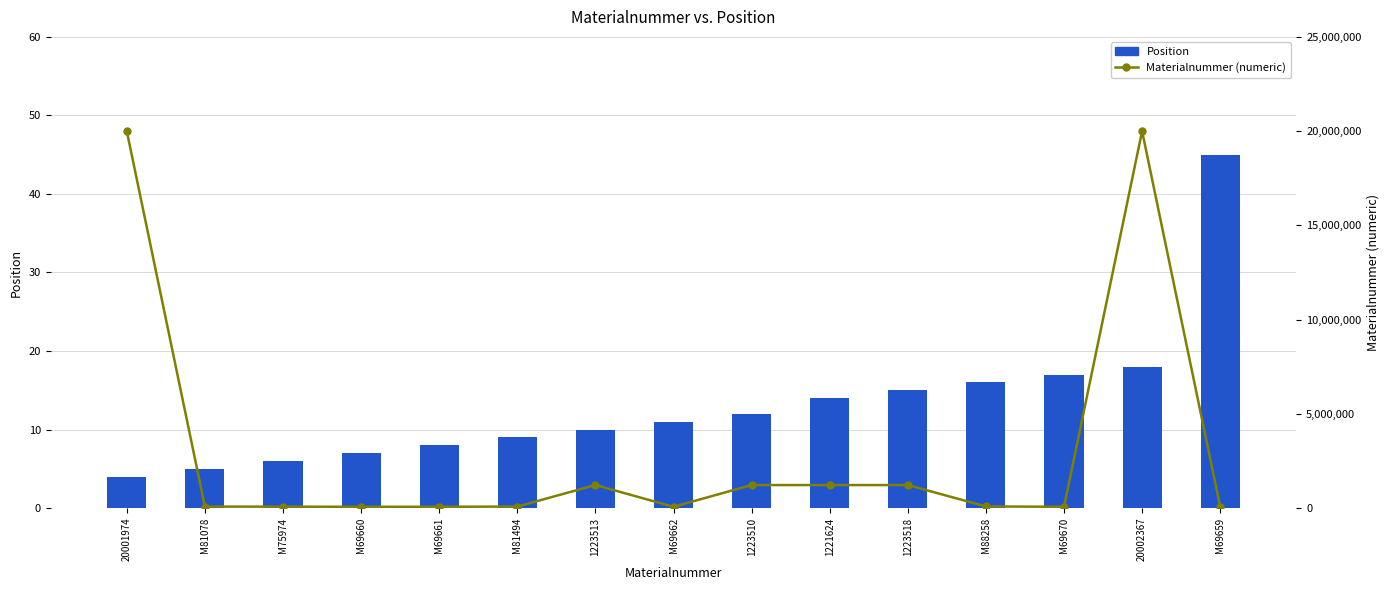

Is it true that Materialnummer (numeric) equals 21866 at M88258?

False